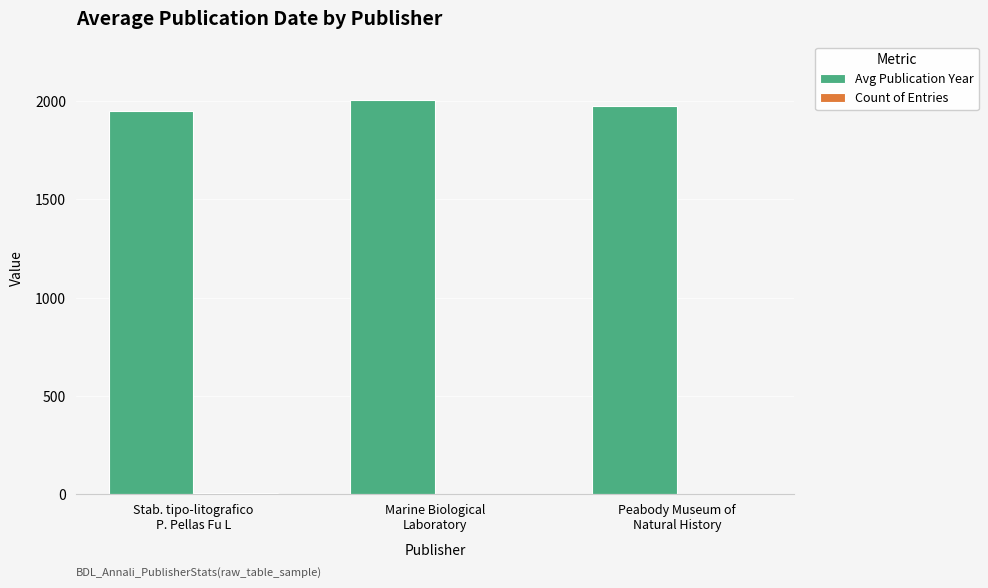

What is the sum of all Avg Publication Year values?

5923